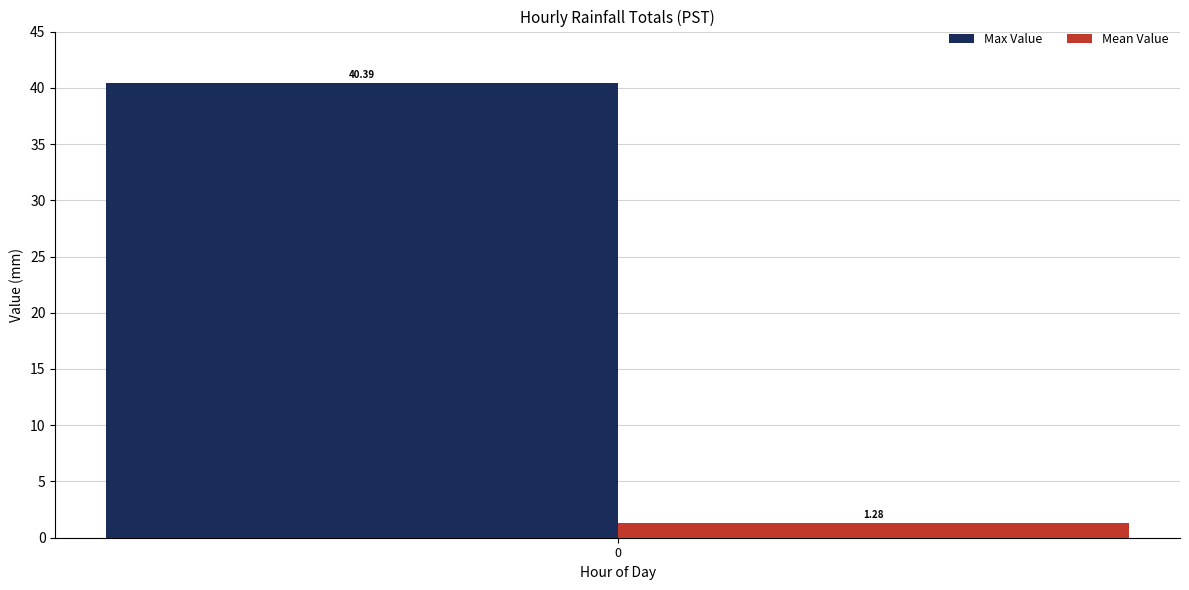

What is the difference between the highest and lowest values at 0?

39.1